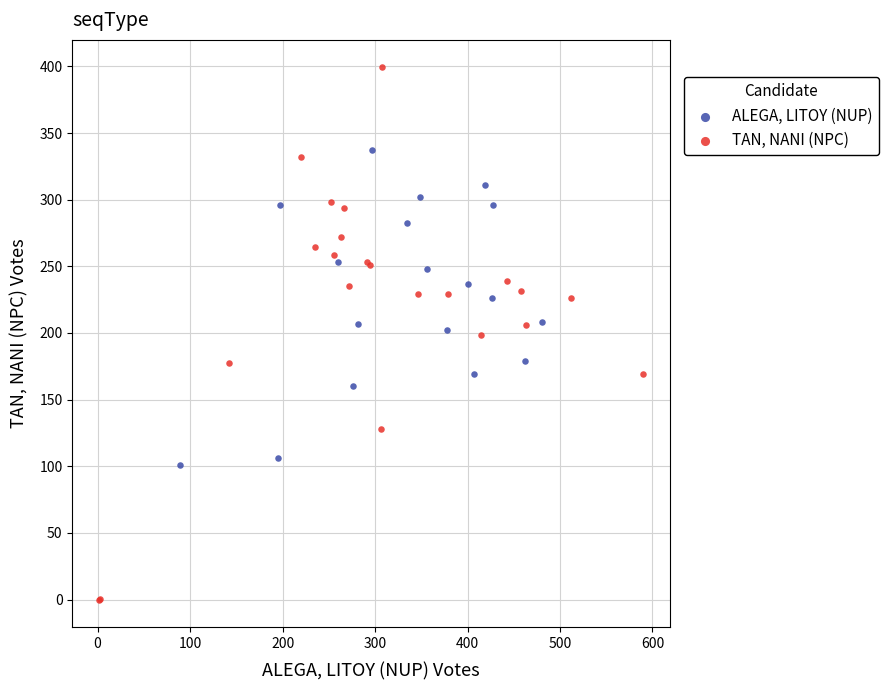

Which series has the largest Y range (max minus min)?

ALEGA, LITOY (NUP)